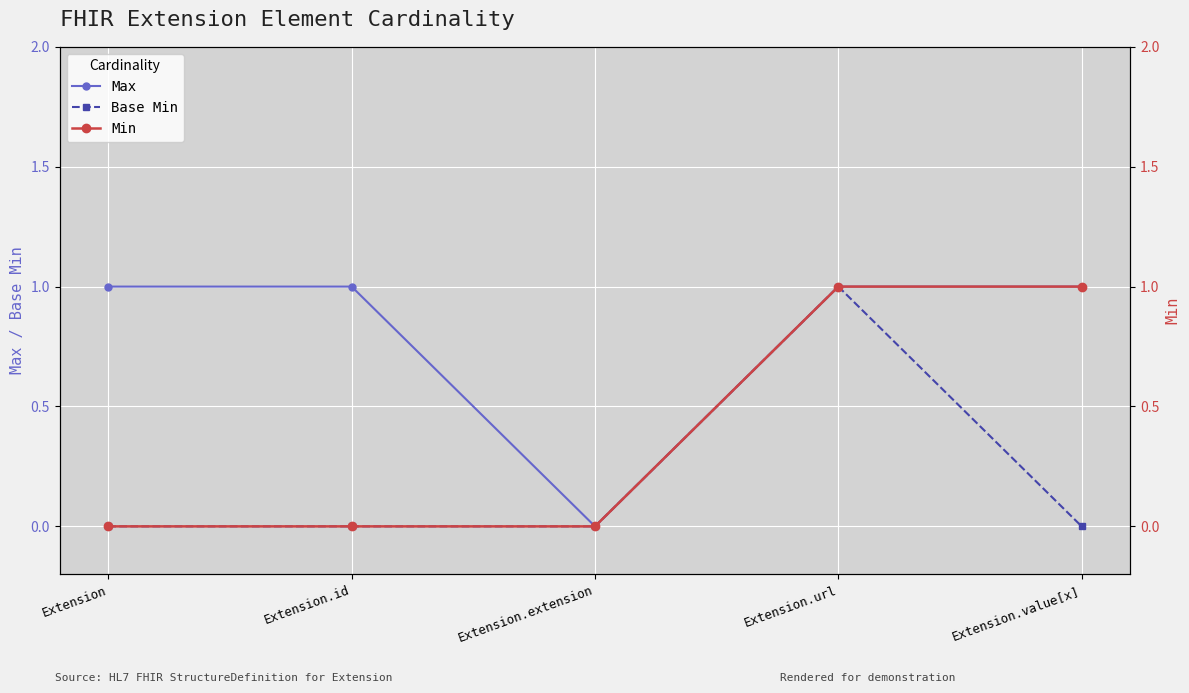

List the labels in order of Base Min value, smallest first.

Extension, Extension.id, Extension.extension, Extension.value[x], Extension.url